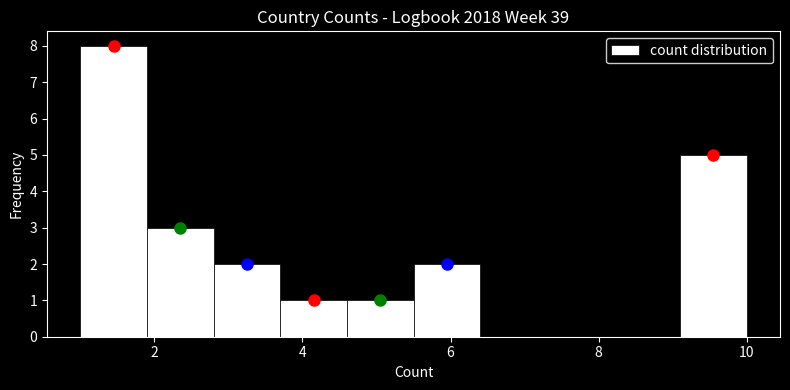

Reading left to right, transcribe this chart: for each bar, give the range it covers on the x-axis and its height. Neither the bar edges nor the heights are printed on the chart, so give them approximately, as read against the axes.

1.0 to 1.9: 8
1.9 to 2.8: 3
2.8 to 3.7: 2
3.7 to 4.6: 1
4.6 to 5.5: 1
5.5 to 6.4: 2
6.4 to 7.3: 0
7.3 to 8.2: 0
8.2 to 9.1: 0
9.1 to 10.0: 5